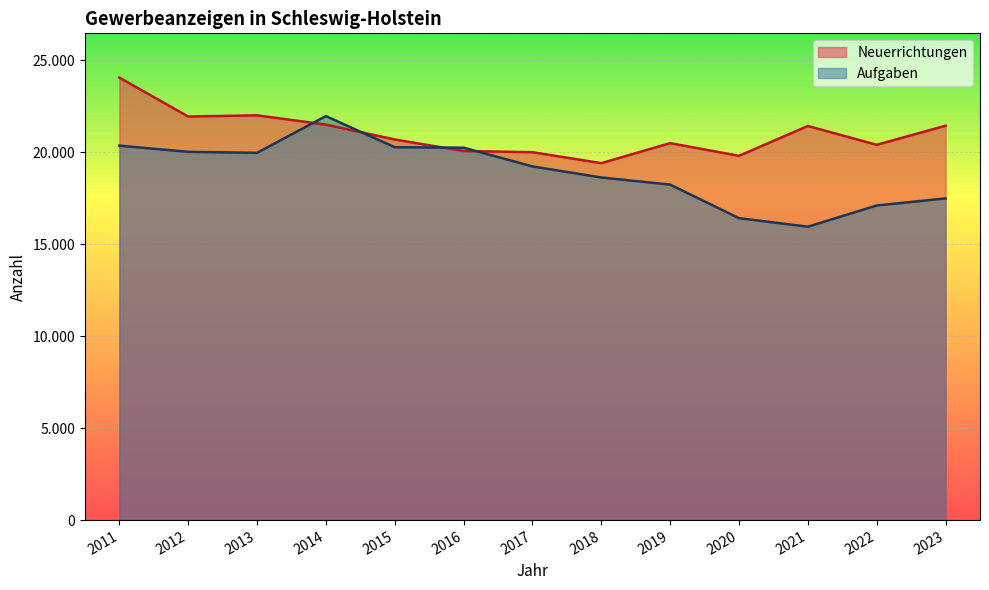

What is the value of the Neuerrichtungen point at the 12th from the left?

20411